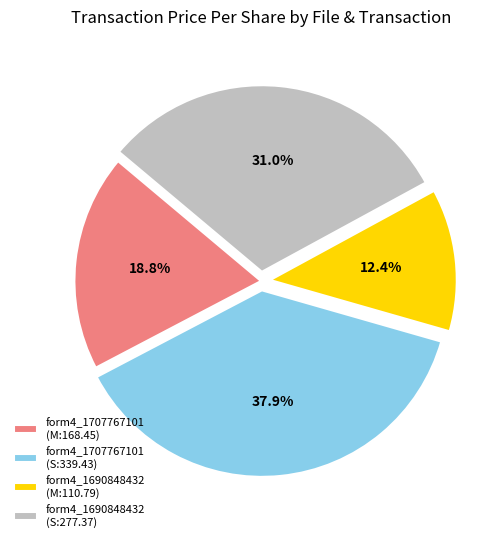

Approximately how many times larger is the value at form4_1707767101 (M:168.45) compared to form4_1707767101 (S:339.43)?

0.5